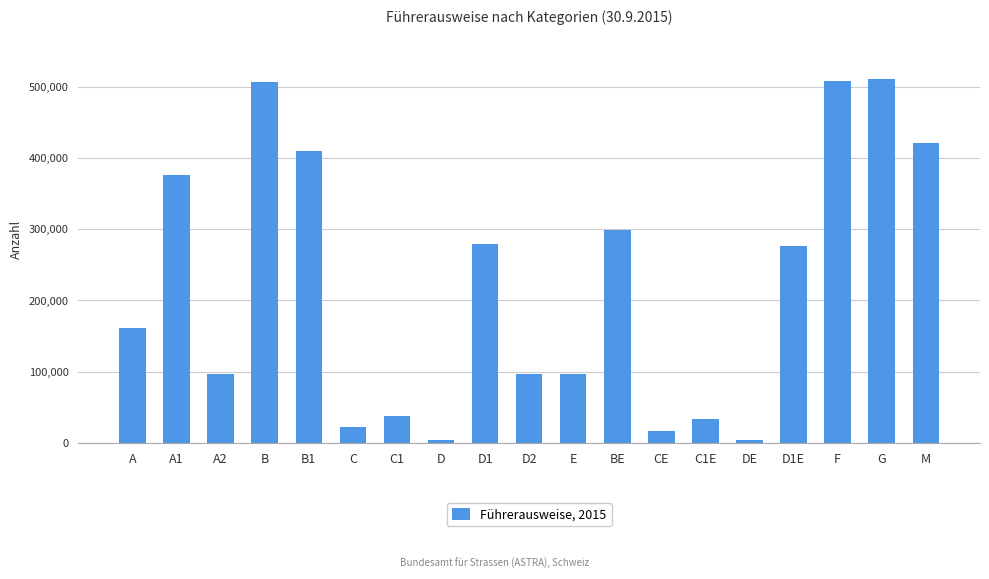

What is the label of the 3rd bar from the left?

A2